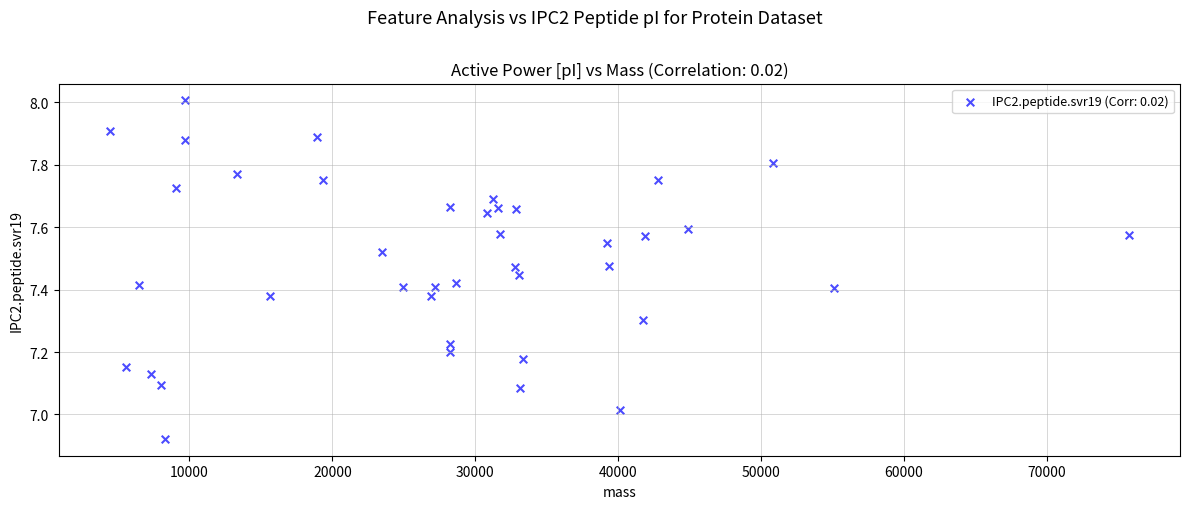

What is the range of X values (max minus min)?

71354.4